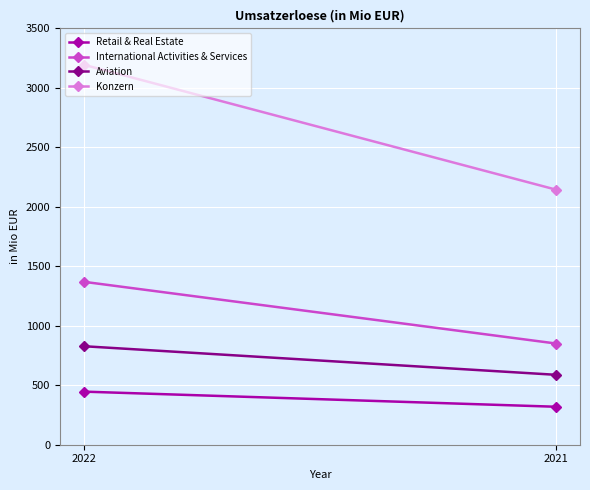

How many data points in Konzern are less than 3194?

1